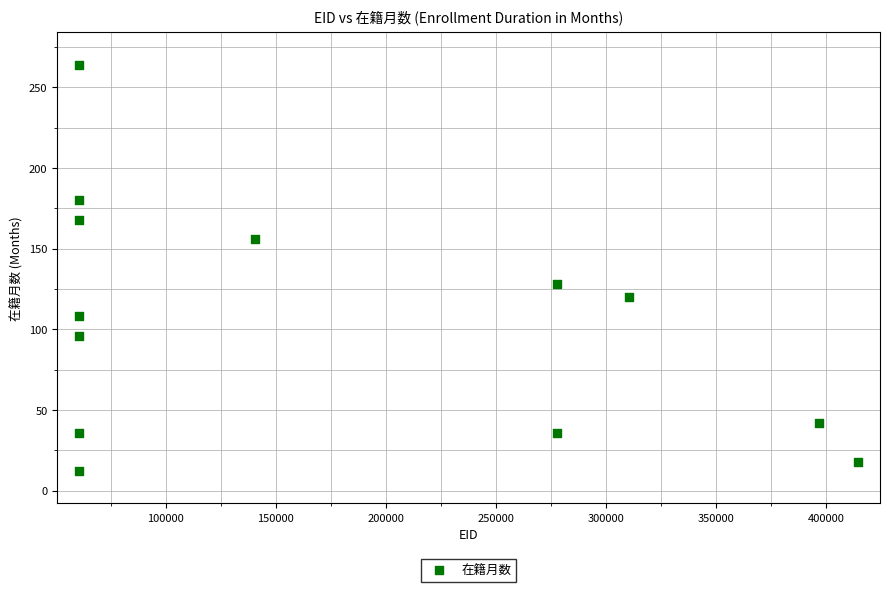

What is the range of Y values (max minus min)?

252